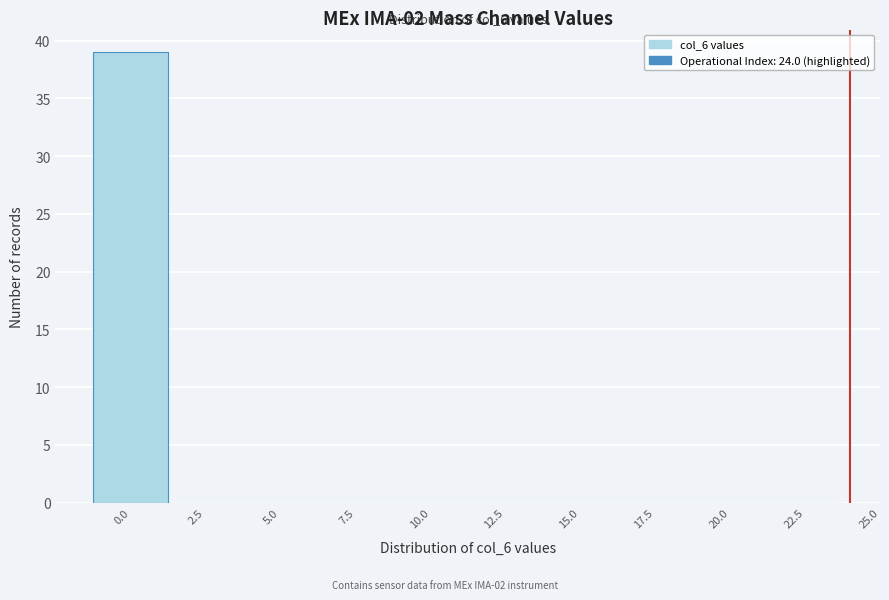

Over which range of the x-axis is the bar tallest?

-1.25 to 1.25